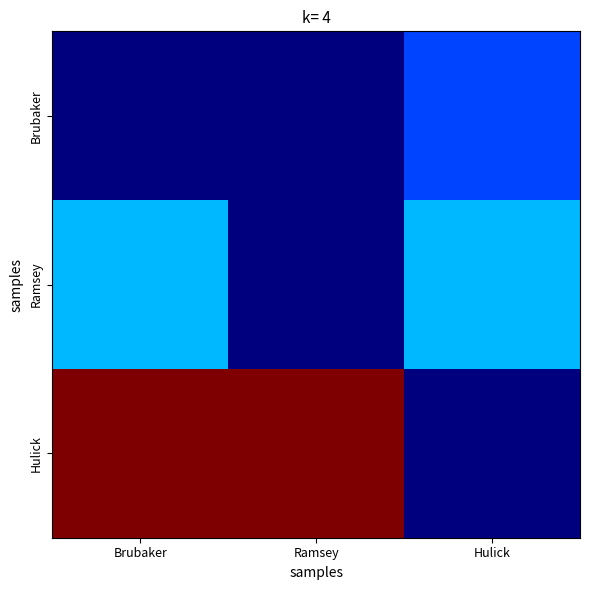

Which has a higher value, Hulick or Ramsey?

Hulick